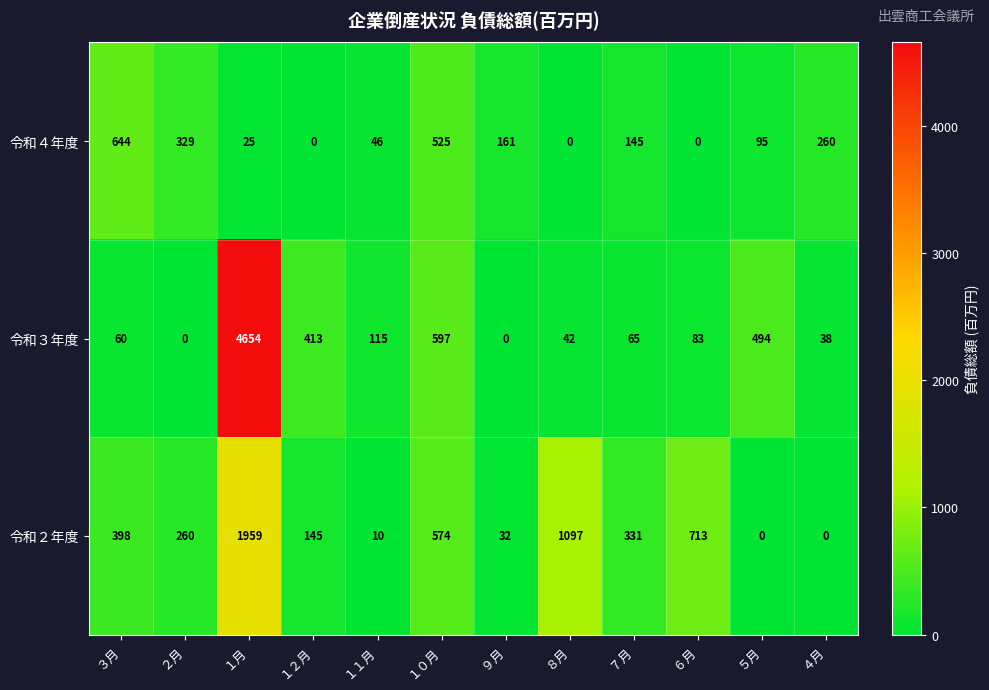

List the series in order of their peak value, lowest first.

令和４年度, 令和２年度, 令和３年度